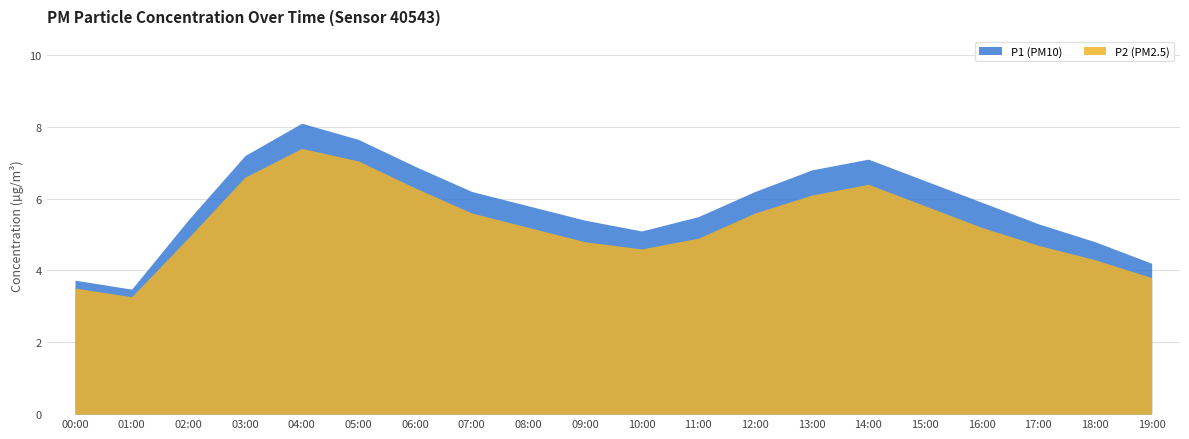

What is the label of the 11th point from the left?

10:00